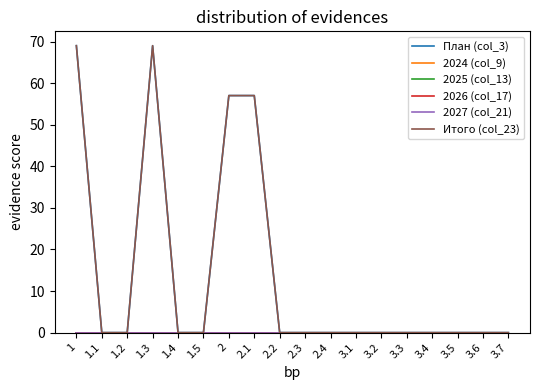

Reading left to right, what are all the values shown in this chart?

План (col_3): 1=69	1.1=0	1.2=0	1.3=69	1.4=0	1.5=0	2=57	2.1=57	2.2=0	2.3=0	2.4=0	3.1=0	3.2=0	3.3=0	3.4=0	3.5=0	3.6=0	3.7=0
2024 (col_9): 1=0	1.1=0	1.2=0	1.3=0	1.4=0	1.5=0	2=0	2.1=0	2.2=0	2.3=0	2.4=0	3.1=0	3.2=0	3.3=0	3.4=0	3.5=0	3.6=0	3.7=0
2025 (col_13): 1=0	1.1=0	1.2=0	1.3=0	1.4=0	1.5=0	2=0	2.1=0	2.2=0	2.3=0	2.4=0	3.1=0	3.2=0	3.3=0	3.4=0	3.5=0	3.6=0	3.7=0
2026 (col_17): 1=0	1.1=0	1.2=0	1.3=0	1.4=0	1.5=0	2=0	2.1=0	2.2=0	2.3=0	2.4=0	3.1=0	3.2=0	3.3=0	3.4=0	3.5=0	3.6=0	3.7=0
2027 (col_21): 1=0	1.1=0	1.2=0	1.3=0	1.4=0	1.5=0	2=0	2.1=0	2.2=0	2.3=0	2.4=0	3.1=0	3.2=0	3.3=0	3.4=0	3.5=0	3.6=0	3.7=0
Итого (col_23): 1=69	1.1=0	1.2=0	1.3=69	1.4=0	1.5=0	2=57	2.1=57	2.2=0	2.3=0	2.4=0	3.1=0	3.2=0	3.3=0	3.4=0	3.5=0	3.6=0	3.7=0